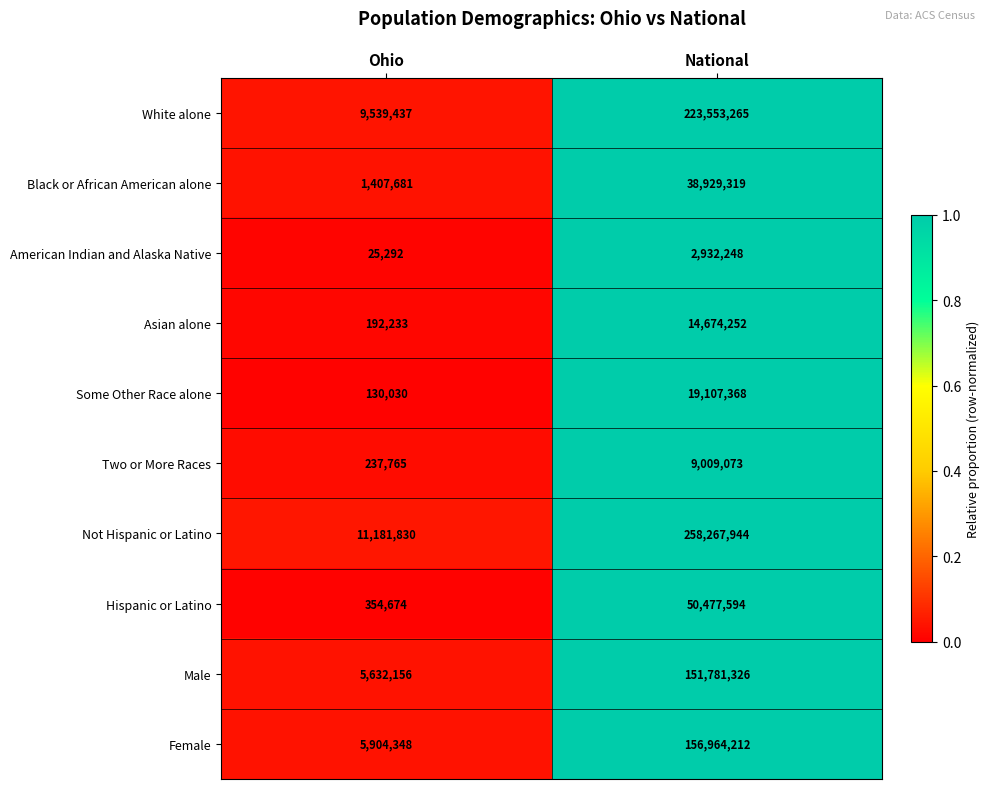

Reading right to left, what are all the values shown in this chart?

White alone: National=223553265	Ohio=9539437
Black or African American alone: National=38929319	Ohio=1407681
American Indian and Alaska Native: National=2932248	Ohio=25292
Asian alone: National=14674252	Ohio=192233
Some Other Race alone: National=19107368	Ohio=130030
Two or More Races: National=9009073	Ohio=237765
Not Hispanic or Latino: National=258267944	Ohio=11181830
Hispanic or Latino: National=50477594	Ohio=354674
Male: National=151781326	Ohio=5632156
Female: National=156964212	Ohio=5904348